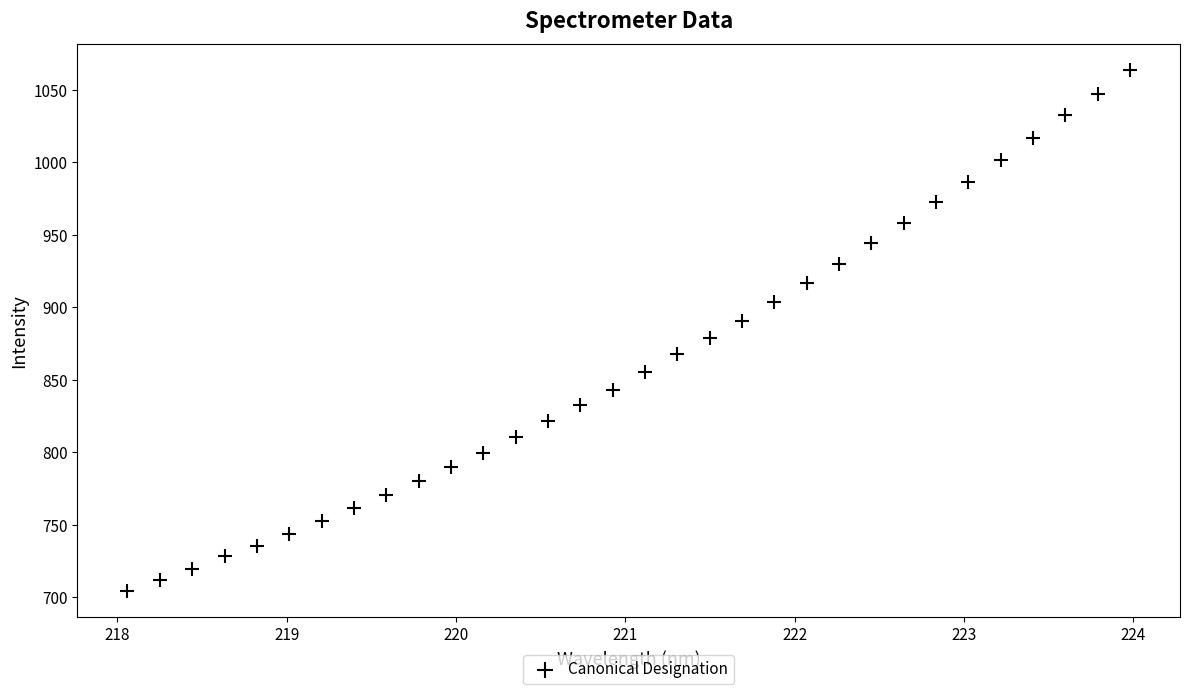

What is the range of X values (max minus min)?

5.9